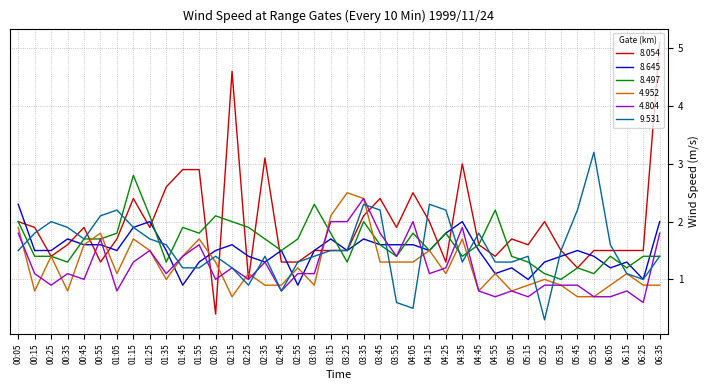

What is the minimum value for 4.804?

0.6